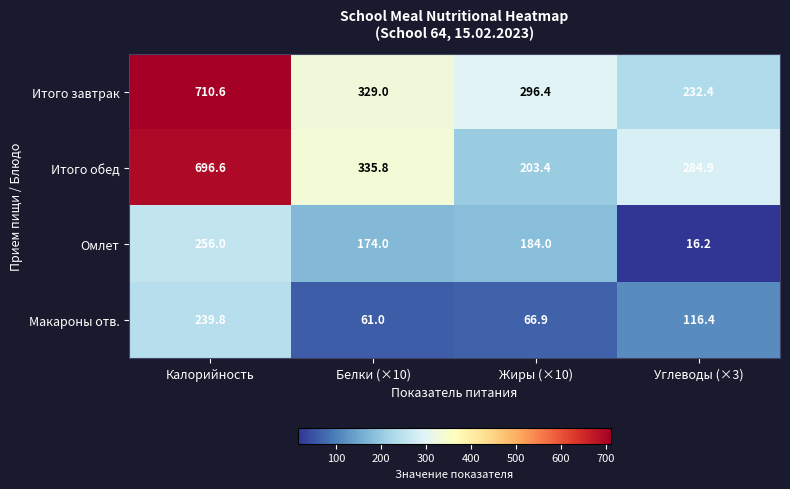

What is the greatest value displayed?

710.6